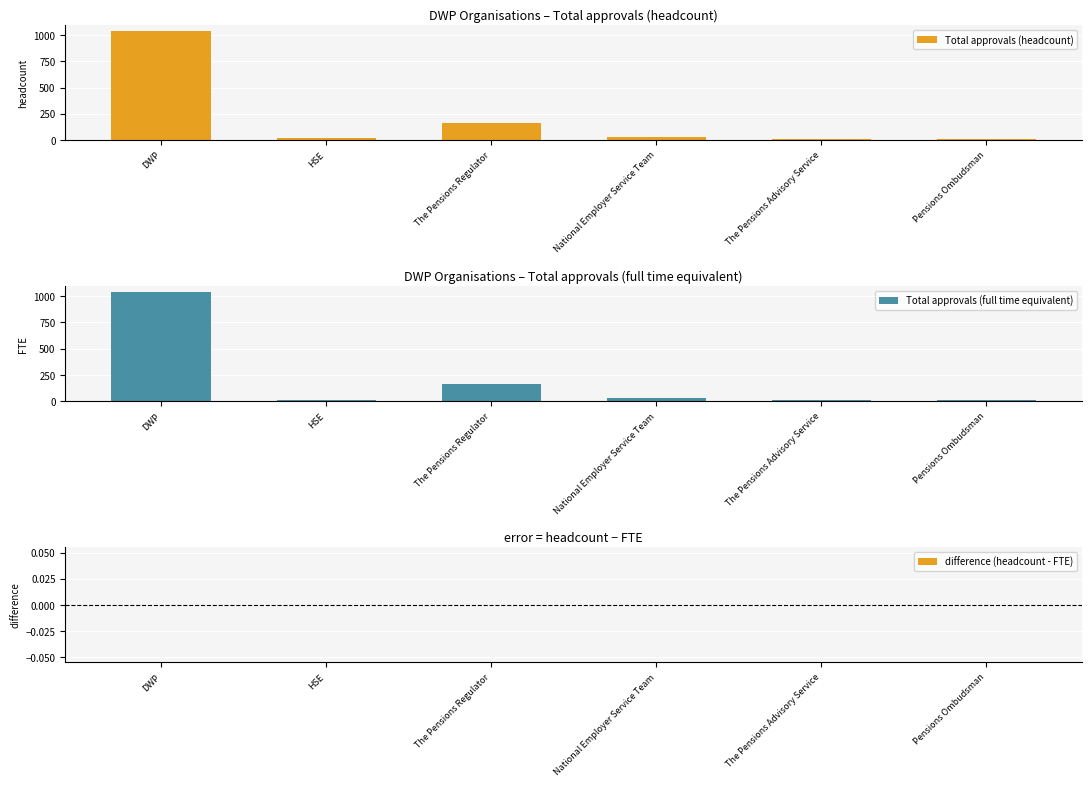

Reading left to right, transcribe all the data shown in this chart.

Total approvals (headcount): 1041	16	166	27	10	10
Total approvals (full time equivalent): 1041	16	166	27	10	10
difference (headcount - FTE): 0	0	0	0	0	0